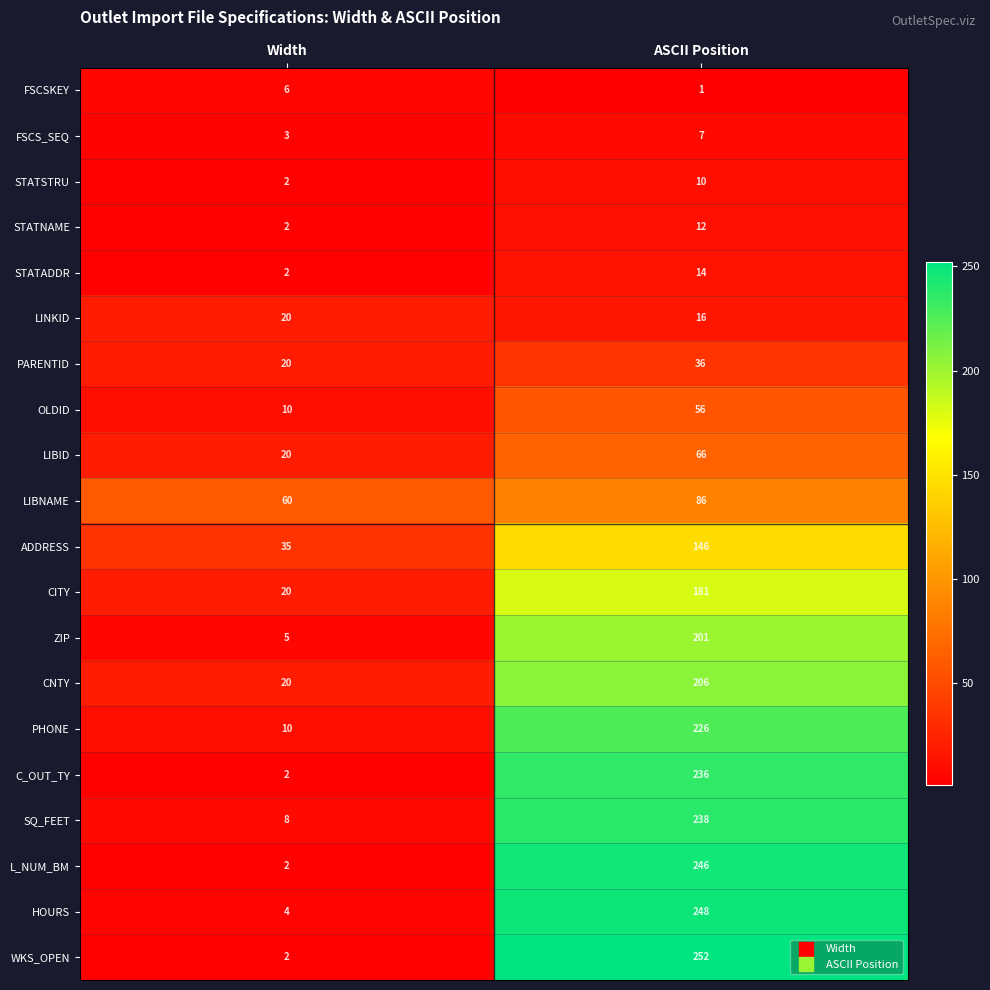

What is the difference between the highest and lowest values at ASCII Position?

251